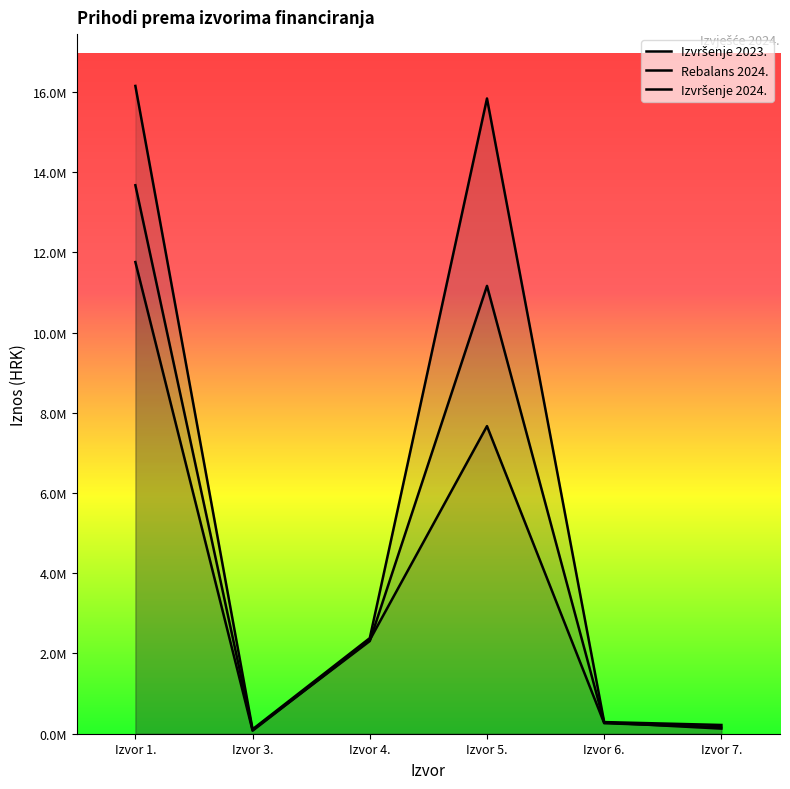

True or false: Izvršenje 2024. and Rebalans 2024. cross at least once.

False